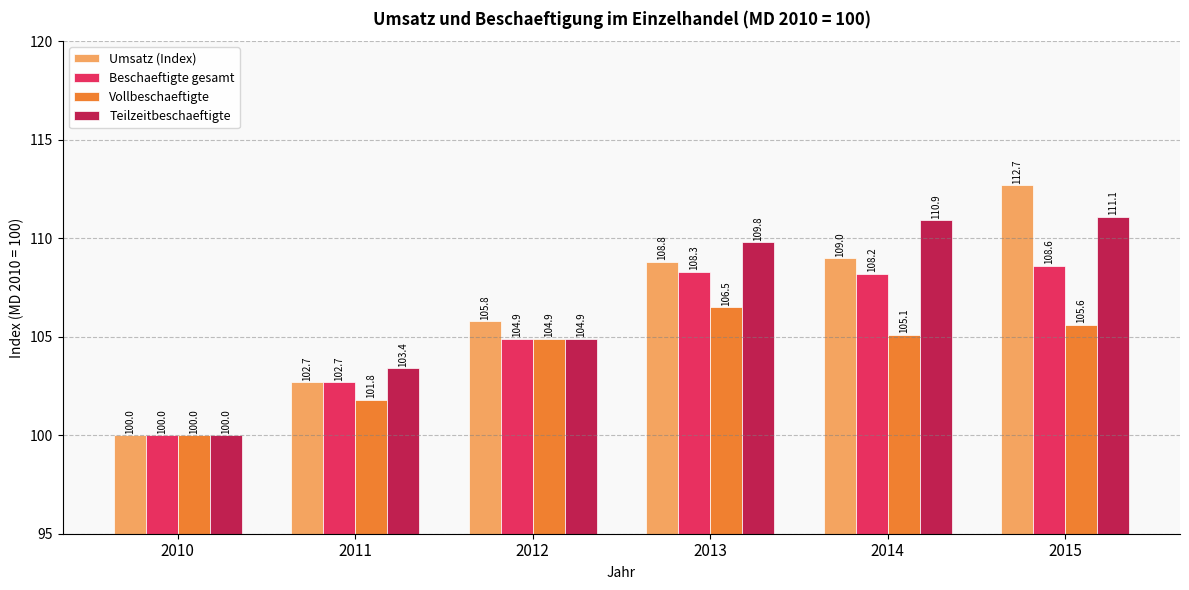

How many data points in Teilzeitbeschaeftigte are less than 109?

3